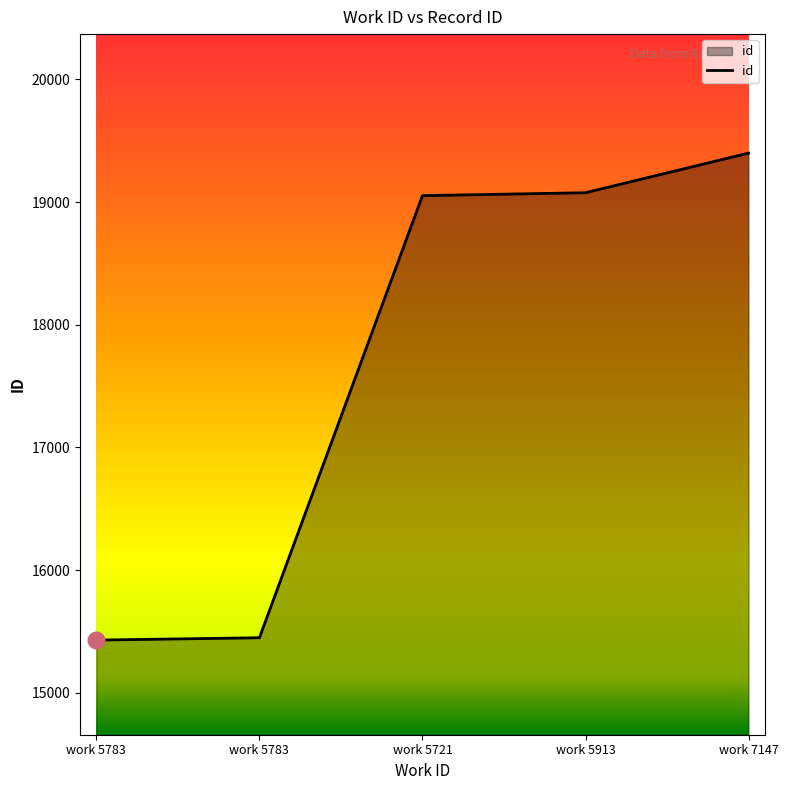

Rank the categories by value from lowest to highest.

work 5783, work 5783, work 5721, work 5913, work 7147